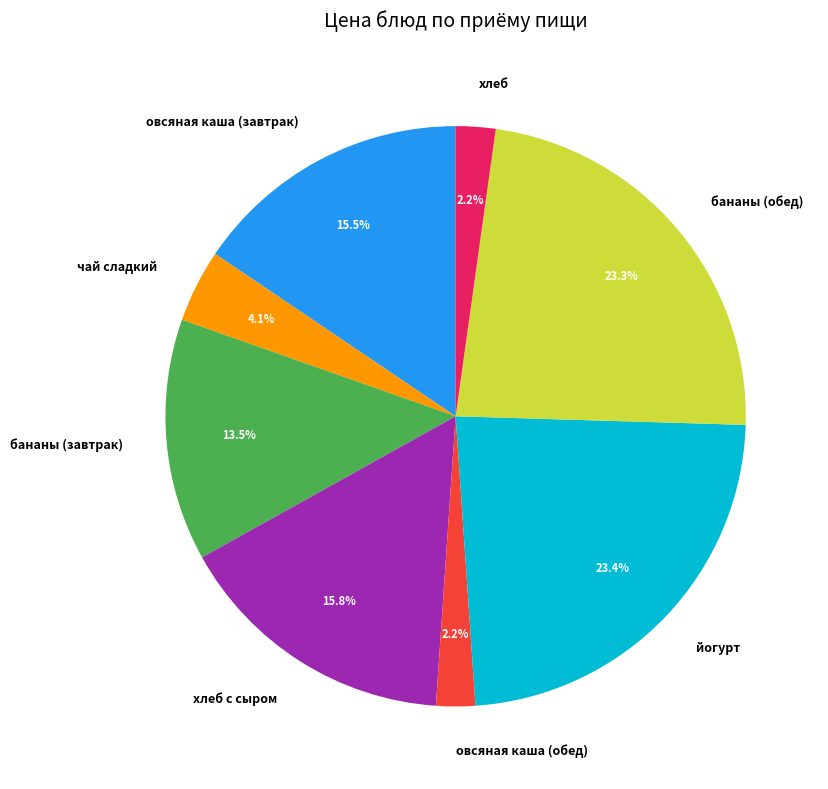

Approximately how many times larger is the value at овсяная каша (завтрак) compared to бананы (обед)?

0.7